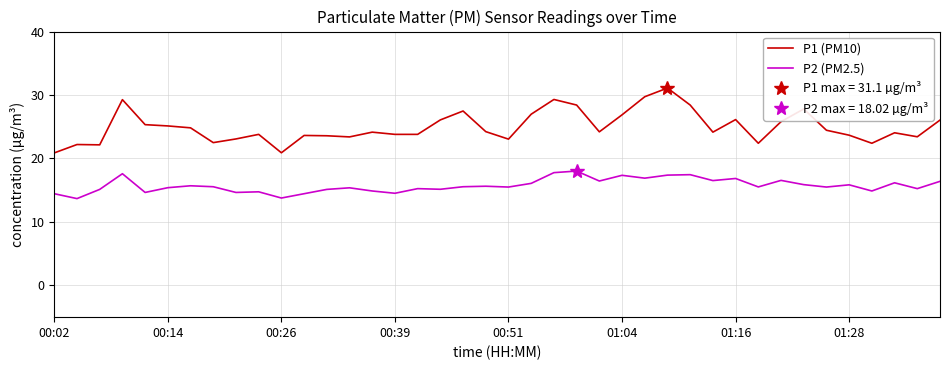

True or false: P2 (PM2.5) and P1 (PM10) cross at least once.

False